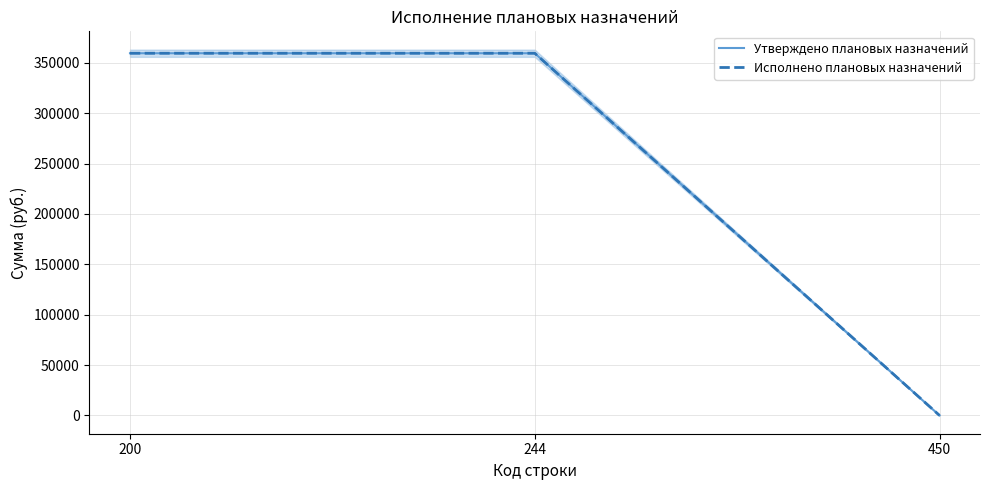

At how many categories does at least one series exceed 237107?

2